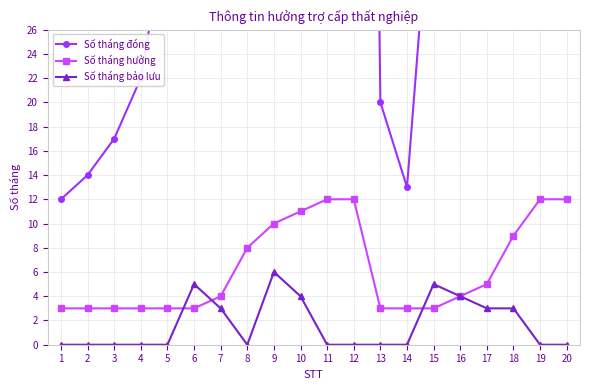

Is it true that Số tháng bảo lưu equals 0 at 1?

True